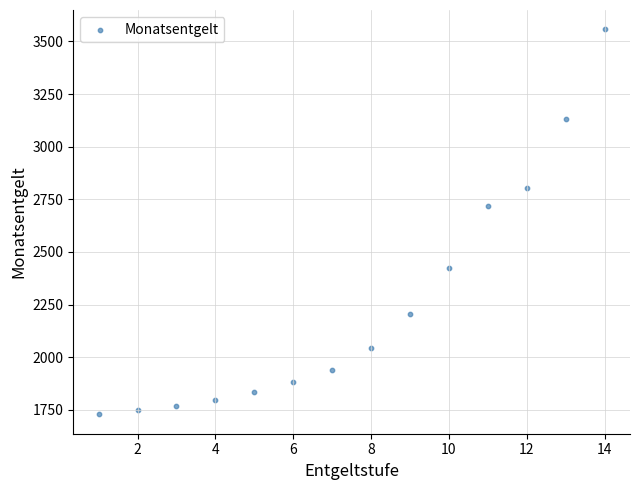

What Y value in the scatter plot is closest to 2643?

2719